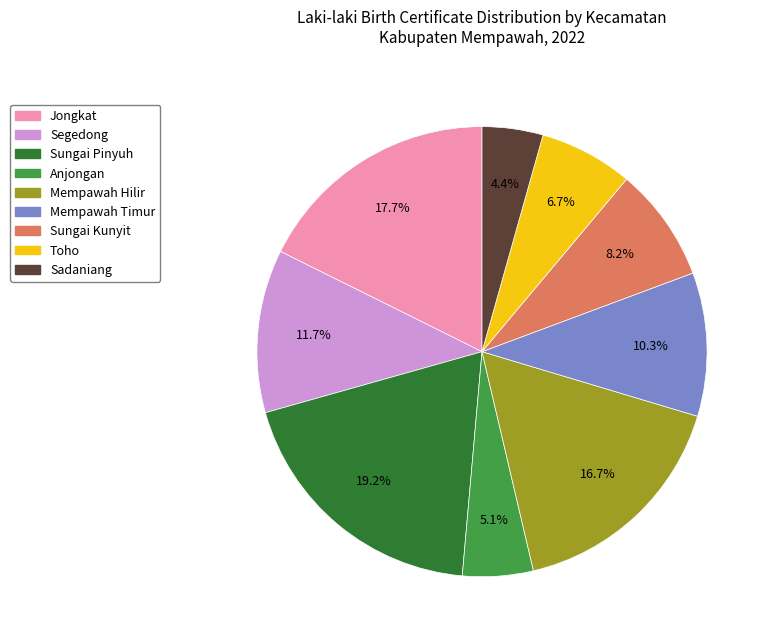

Does any single category account for the majority?

No